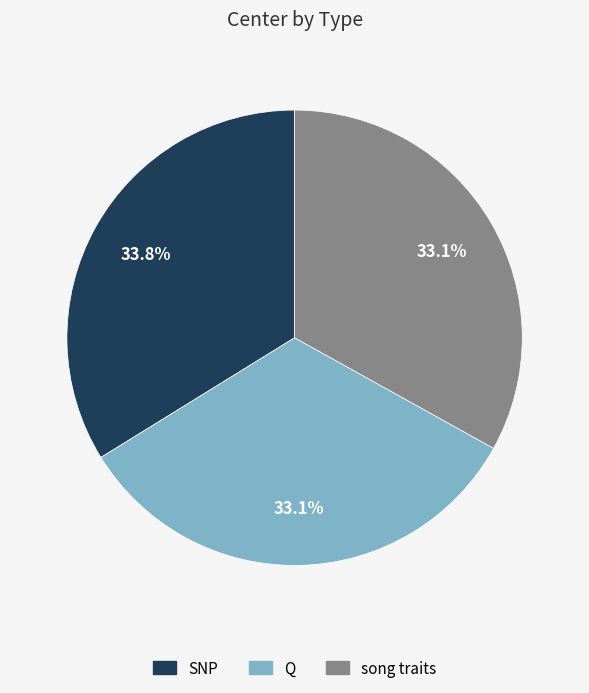

Count the number of slices in the pie.

3